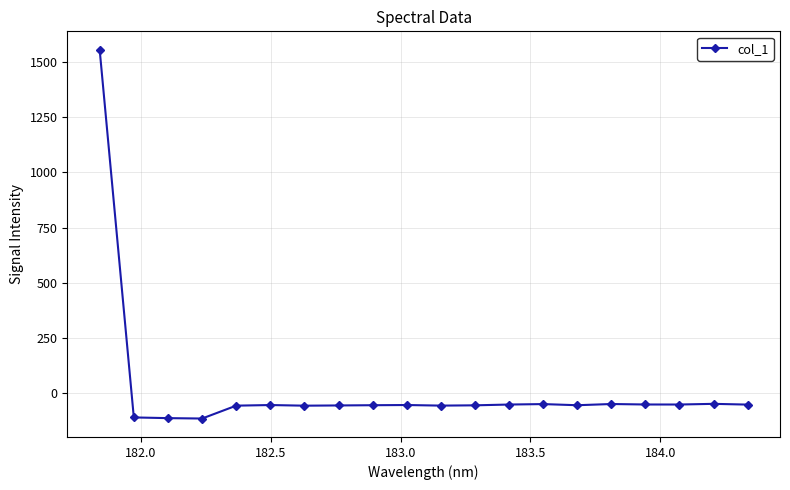

What is the average value?

18.1